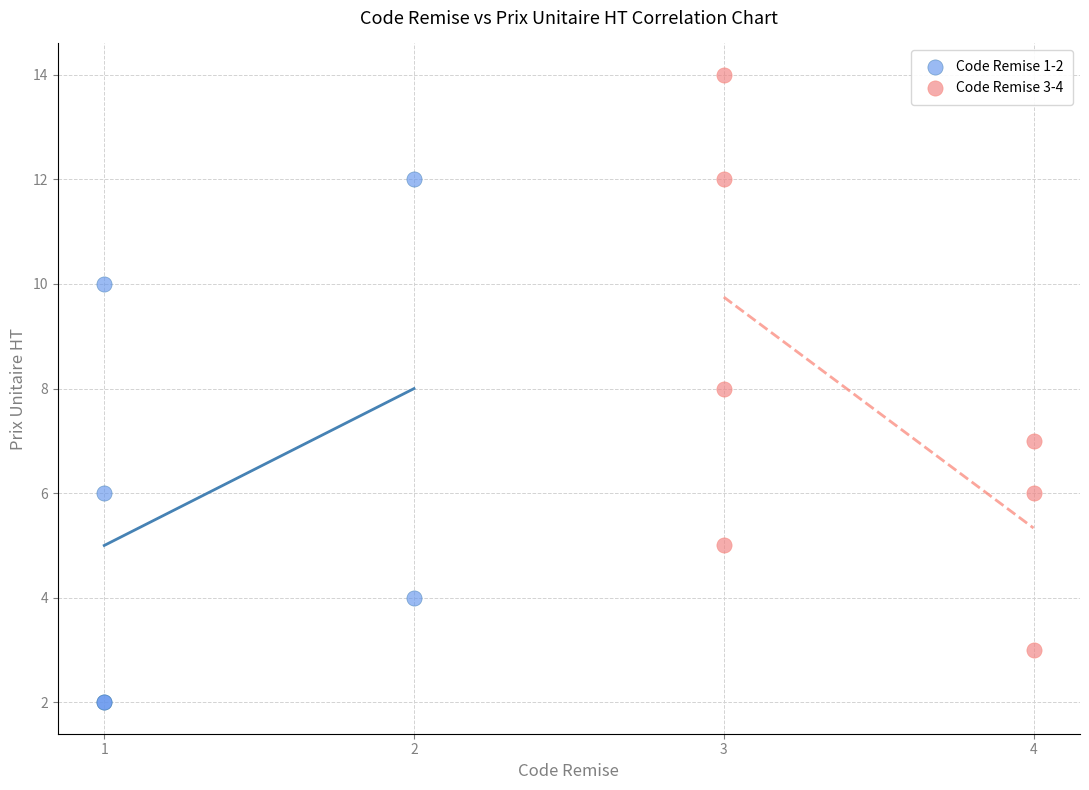

Which series has the largest Y range (max minus min)?

Code Remise 3-4